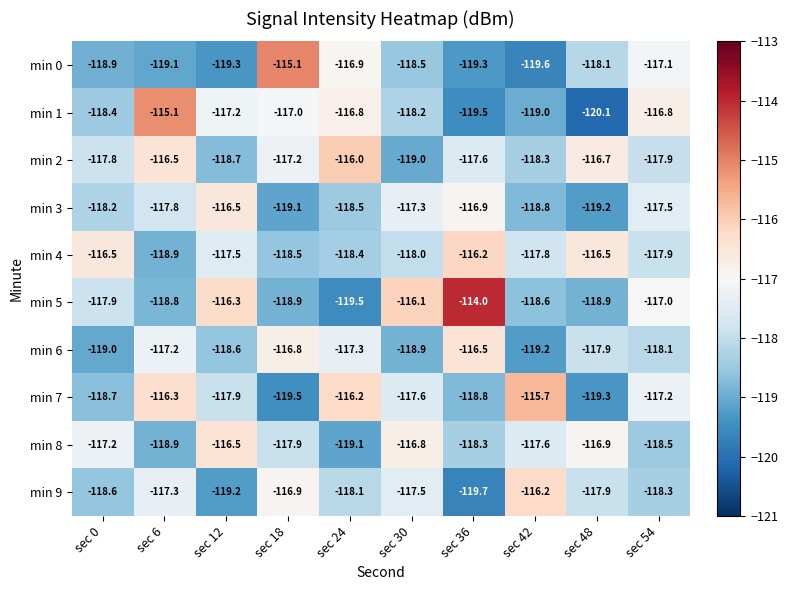

Rank the categories by min 8 value from highest to lowest.

sec 12, sec 30, sec 48, sec 0, sec 42, sec 18, sec 36, sec 54, sec 6, sec 24